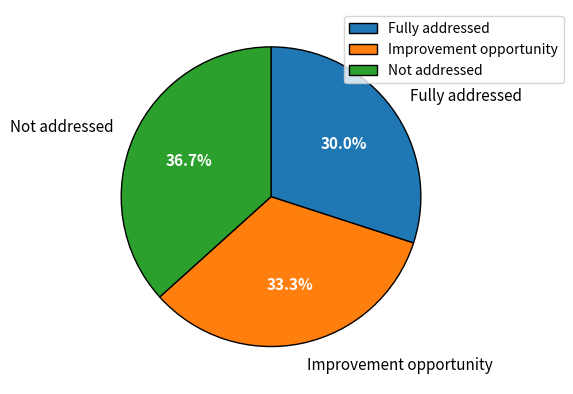

What percentage do Fully addressed and Not addressed together represent?

66.7%